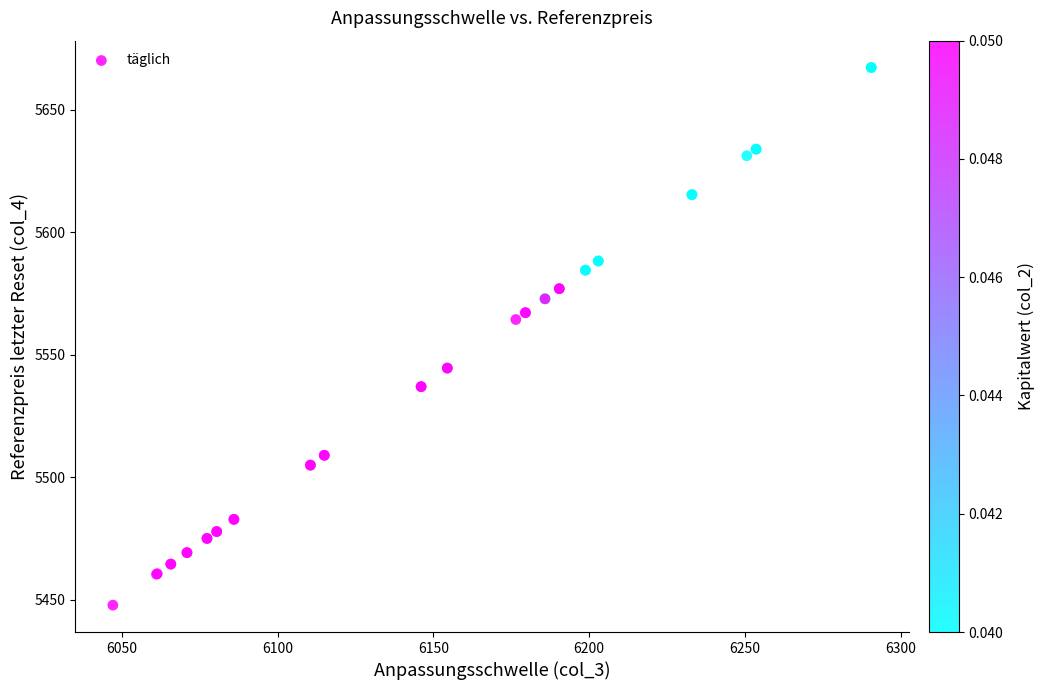

What Y value in the scatter plot is closest to 5557?

5564.4